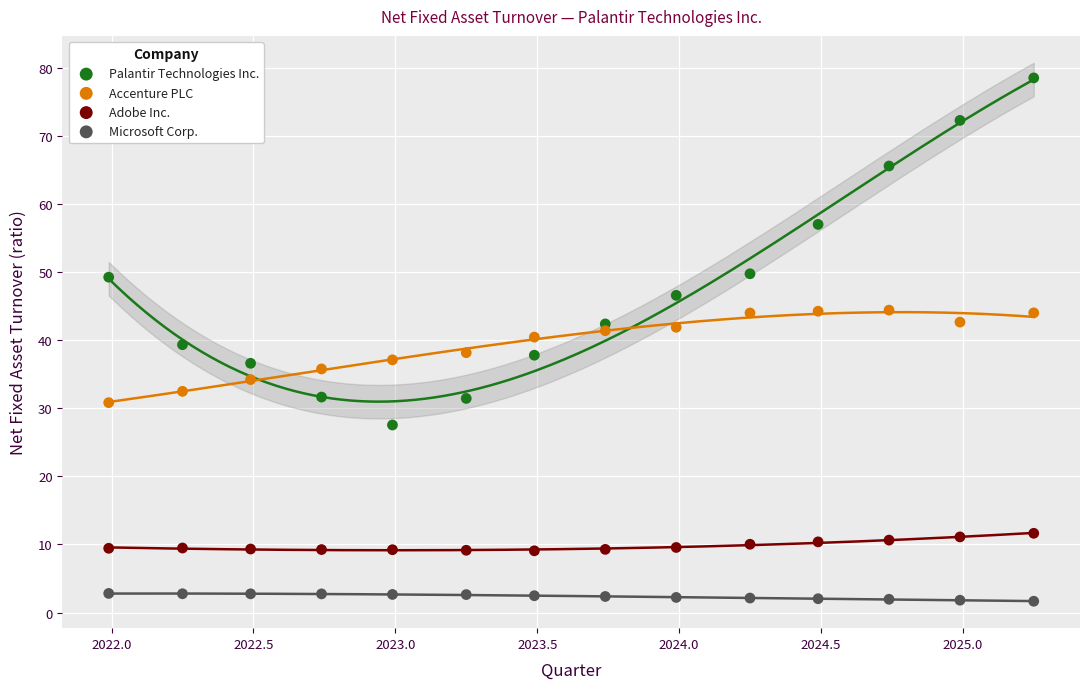

Which series contains the lowest Y value?

Microsoft Corp.